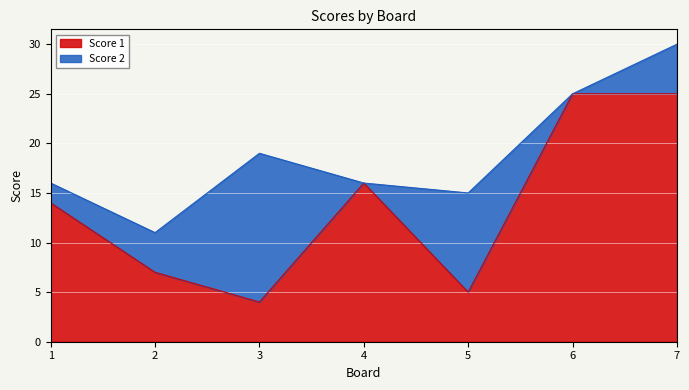

List the labels in order of value, smallest first.

3, 5, 2, 1, 4, 6, 7